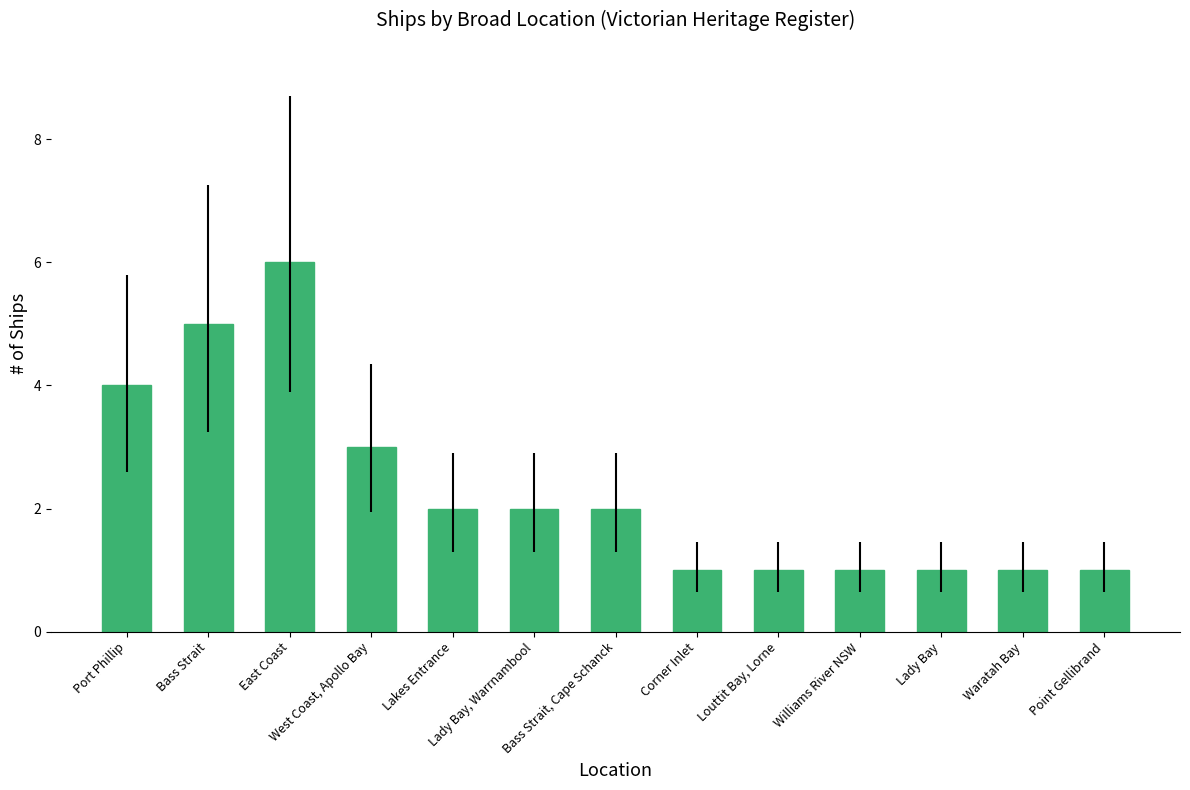

Count the number of data series in this chart.

1